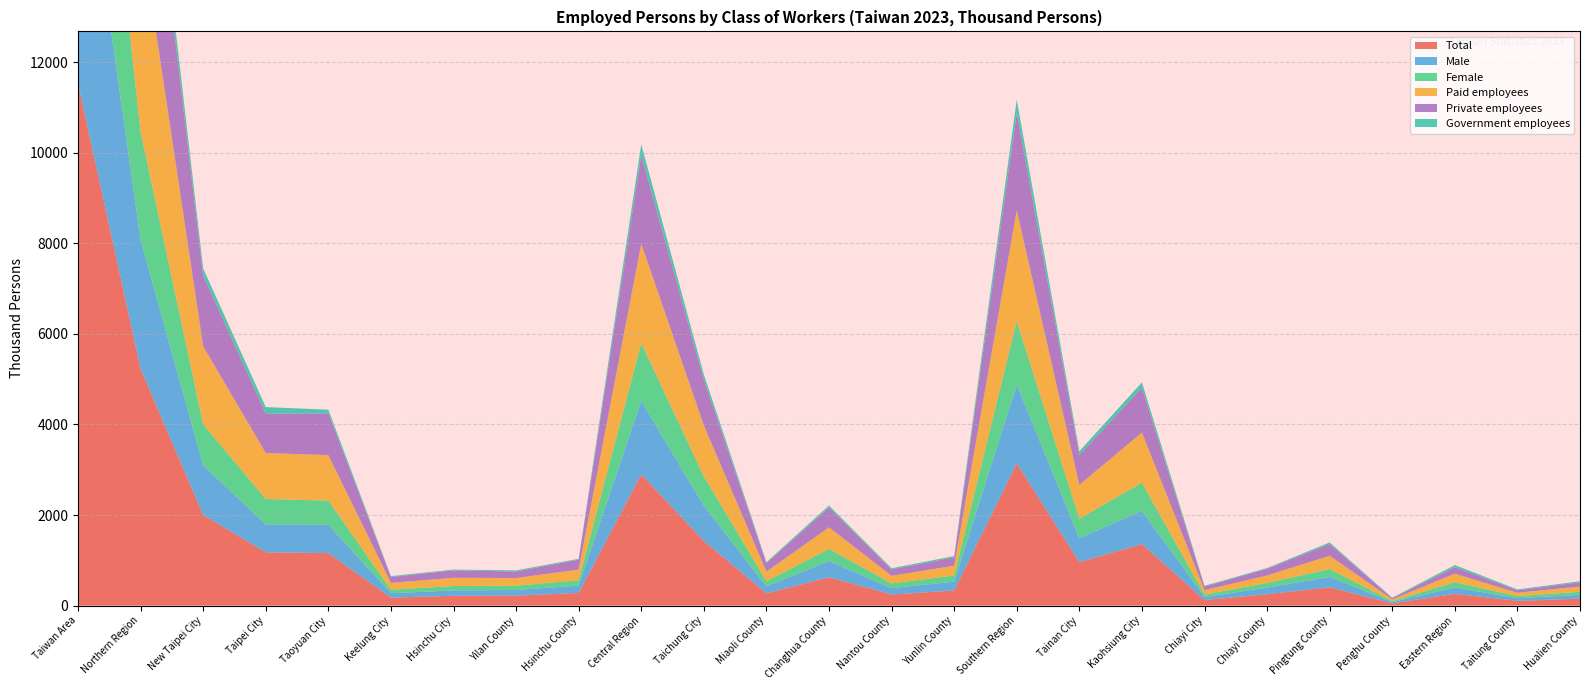

Reading left to right, list all the values displayed in this chart.

Total: Taiwan Area=11528	Northern Region=5229	New Taipei City=2001	Taipei City=1177	Taoyuan City=1159	Keelung City=176	Hsinchu City=216	Yilan County=220	Hsinchu County=279	Central Region=2899	Taichung City=1427	Miaoli County=270	Changhua County=625	Nantou County=245	Yunlin County=333	Southern Region=3142	Tainan City=959	Kaohsiung City=1357	Chiayi City=123	Chiayi County=250	Pingtung County=404	Penghu County=49	Eastern Region=258	Taitung County=105	Hualien County=153
Male: Taiwan Area=6339	Northern Region=2843	New Taipei City=1097	Taipei City=616	Taoyuan City=627	Keelung City=97	Hsinchu City=118	Yilan County=125	Hsinchu County=162	Central Region=1622	Taichung City=774	Miaoli County=153	Changhua County=360	Nantou County=141	Yunlin County=194	Southern Region=1732	Tainan City=528	Kaohsiung City=735	Chiayi City=65	Chiayi County=147	Pingtung County=229	Penghu County=27	Eastern Region=142	Taitung County=58	Hualien County=84
Female: Taiwan Area=5188	Northern Region=2386	New Taipei City=905	Taipei City=561	Taoyuan City=532	Keelung City=79	Hsinchu City=98	Yilan County=95	Hsinchu County=117	Central Region=1276	Taichung City=653	Miaoli County=116	Changhua County=265	Nantou County=104	Yunlin County=138	Southern Region=1410	Tainan City=432	Kaohsiung City=622	Chiayi City=57	Chiayi County=103	Pingtung County=175	Penghu County=22	Eastern Region=116	Taitung County=47	Hualien County=69
Paid employees: Taiwan Area=9306	Northern Region=4477	New Taipei City=1721	Taipei City=1015	Taoyuan City=1004	Keelung City=150	Hsinchu City=182	Yilan County=169	Hsinchu County=237	Central Region=2195	Taichung City=1124	Miaoli County=210	Changhua County=479	Nantou County=167	Yunlin County=215	Southern Region=2445	Tainan City=745	Kaohsiung City=1108	Chiayi City=96	Chiayi County=165	Pingtung County=293	Penghu County=38	Eastern Region=189	Taitung County=73	Hualien County=116
Private employees: Taiwan Area=8278	Northern Region=4017	New Taipei City=1566	Taipei City=870	Taoyuan City=923	Keelung City=130	Hsinchu City=164	Yilan County=143	Hsinchu County=221	Central Region=1956	Taichung City=1011	Miaoli County=185	Changhua County=435	Nantou County=140	Yunlin County=185	Southern Region=2161	Tainan City=663	Kaohsiung City=989	Chiayi City=77	Chiayi County=149	Pingtung County=256	Penghu County=26	Eastern Region=144	Taitung County=54	Hualien County=91
Government employees: Taiwan Area=1028	Northern Region=461	New Taipei City=155	Taipei City=145	Taoyuan City=81	Keelung City=19	Hsinchu City=17	Yilan County=25	Hsinchu County=17	Central Region=239	Taichung City=113	Miaoli County=25	Changhua County=45	Nantou County=27	Yunlin County=29	Southern Region=283	Tainan City=82	Kaohsiung City=119	Chiayi City=19	Chiayi County=15	Pingtung County=37	Penghu County=12	Eastern Region=45	Taitung County=20	Hualien County=25